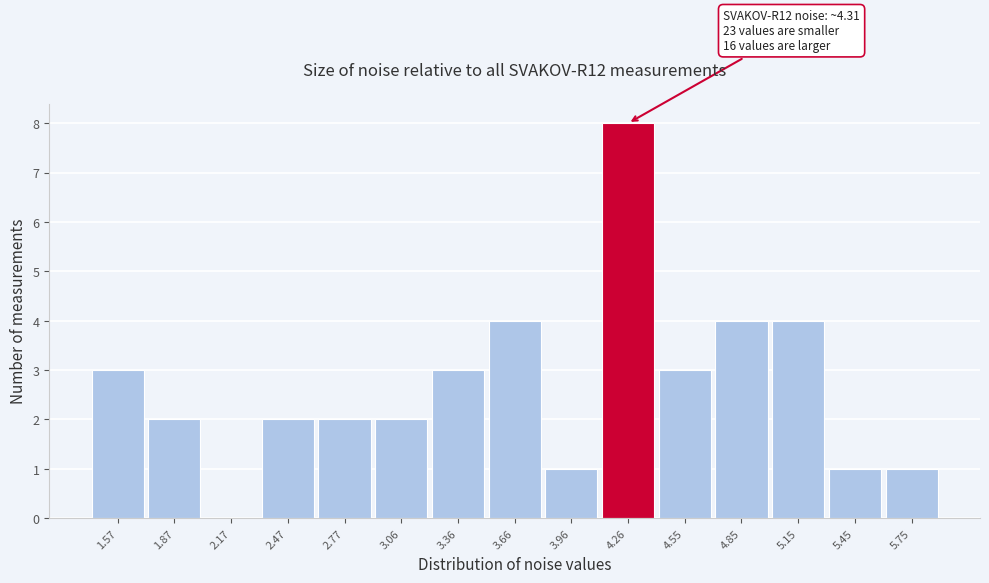

Over which range of the x-axis is the bar tallest?

4.10 to 4.40